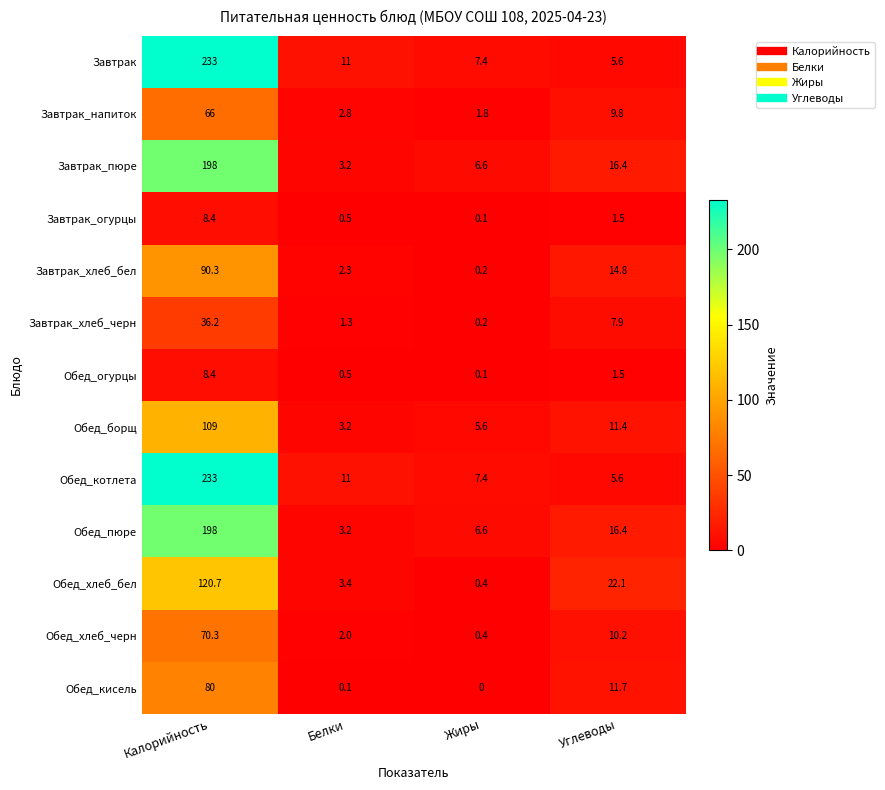

True or false: Обед_кисель has a value of 80.0 at Калорийность.

True